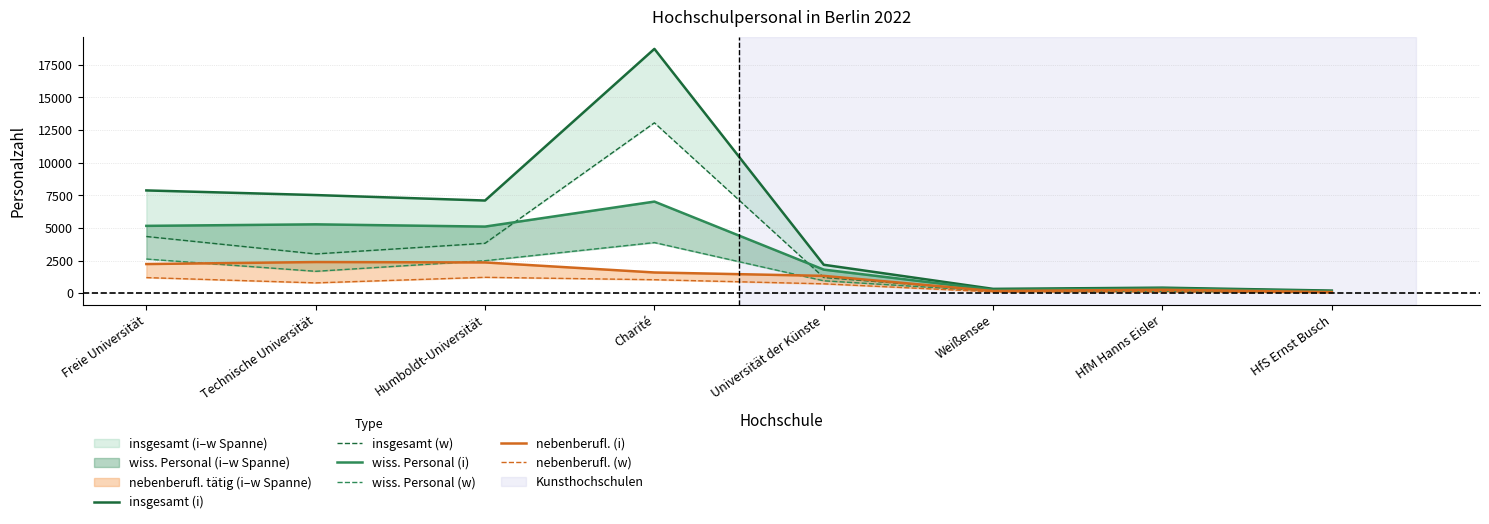

Is it true that wiss. Personal (w) equals 195 at HfM Hanns Eisler?

False